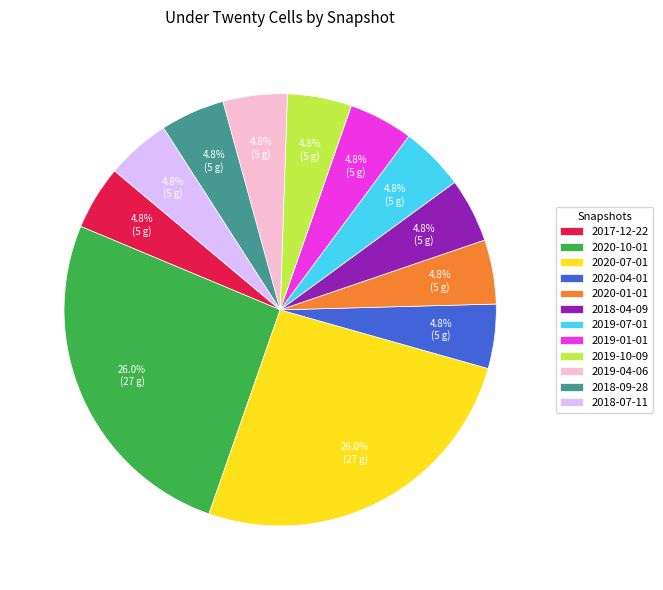

Is there a majority slice in this chart?

No